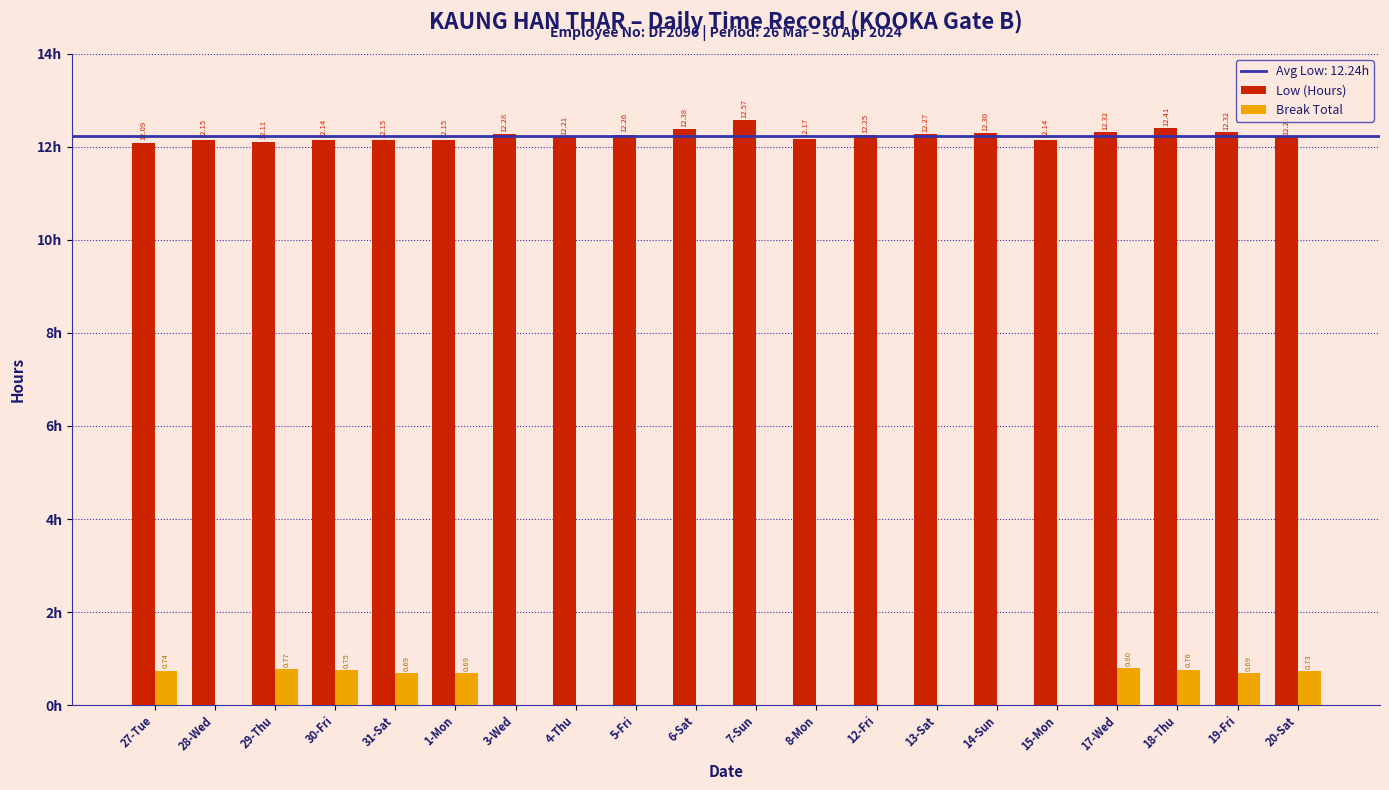

Which series has the largest total across all categories?

Low (Hours)